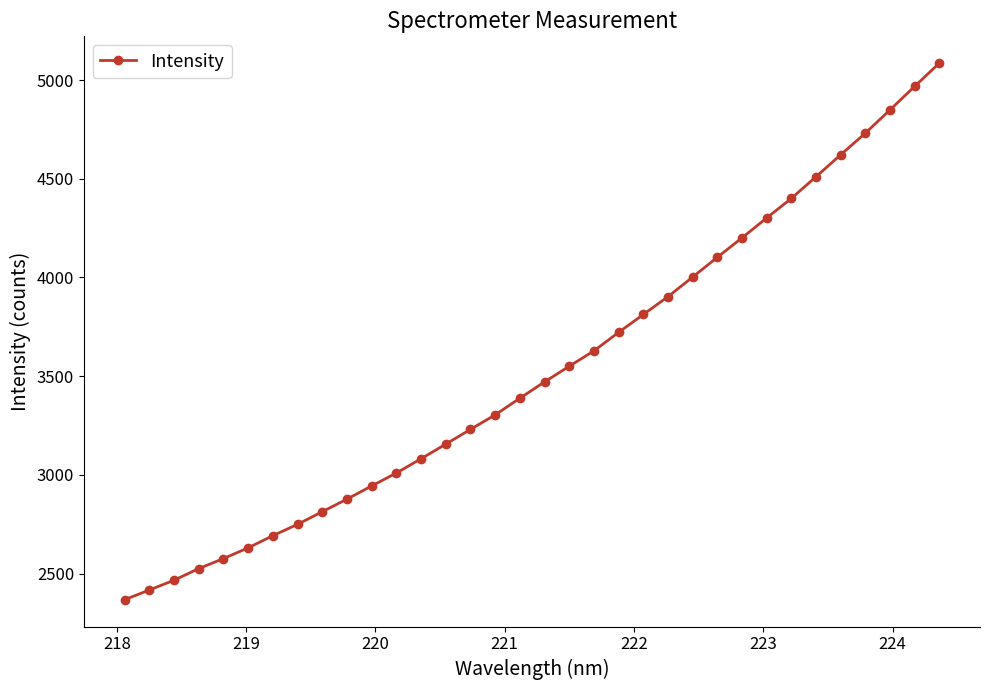

True or false: there are more than 0 points higher than both neighbors.

False